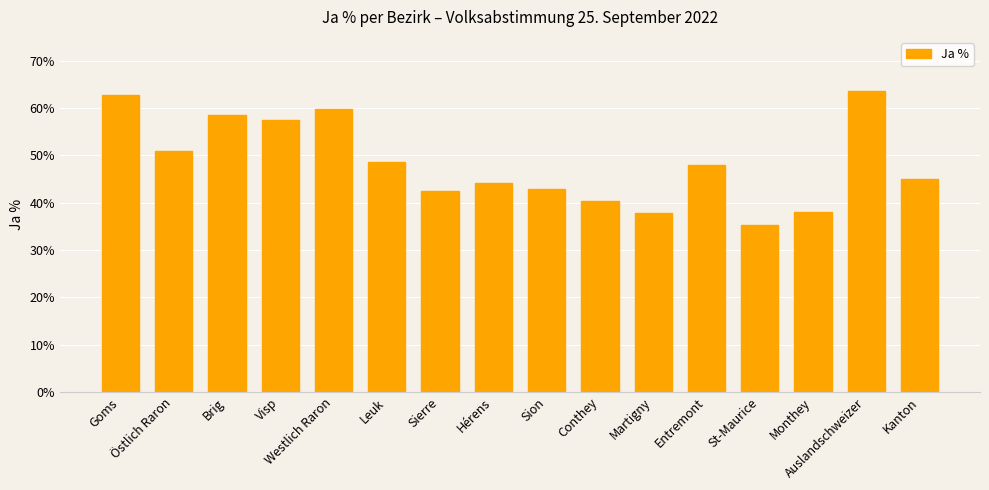

What value does the data have at Visp?

57.4